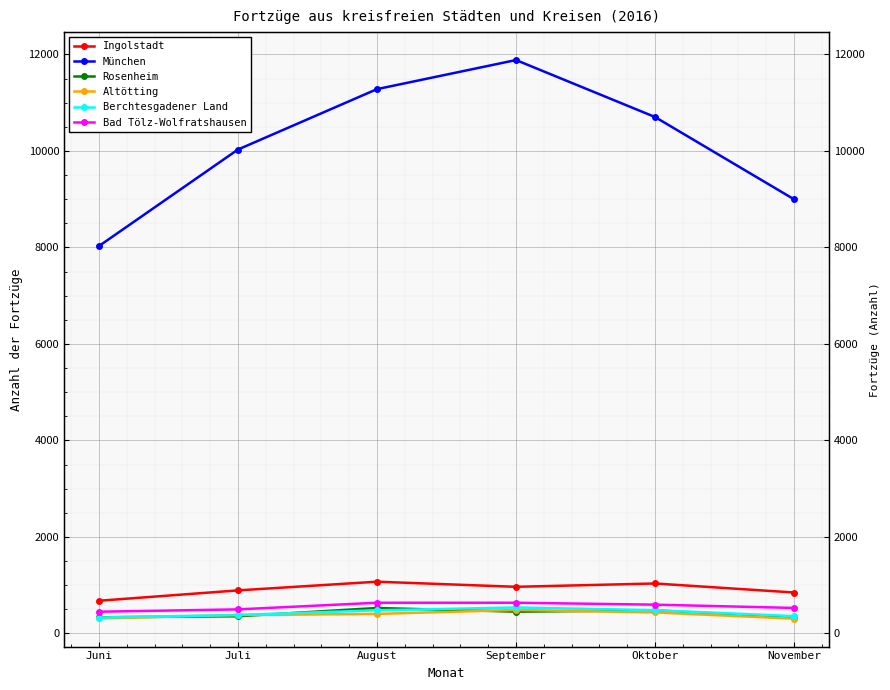

What is the average value of the Ingolstadt series?

915